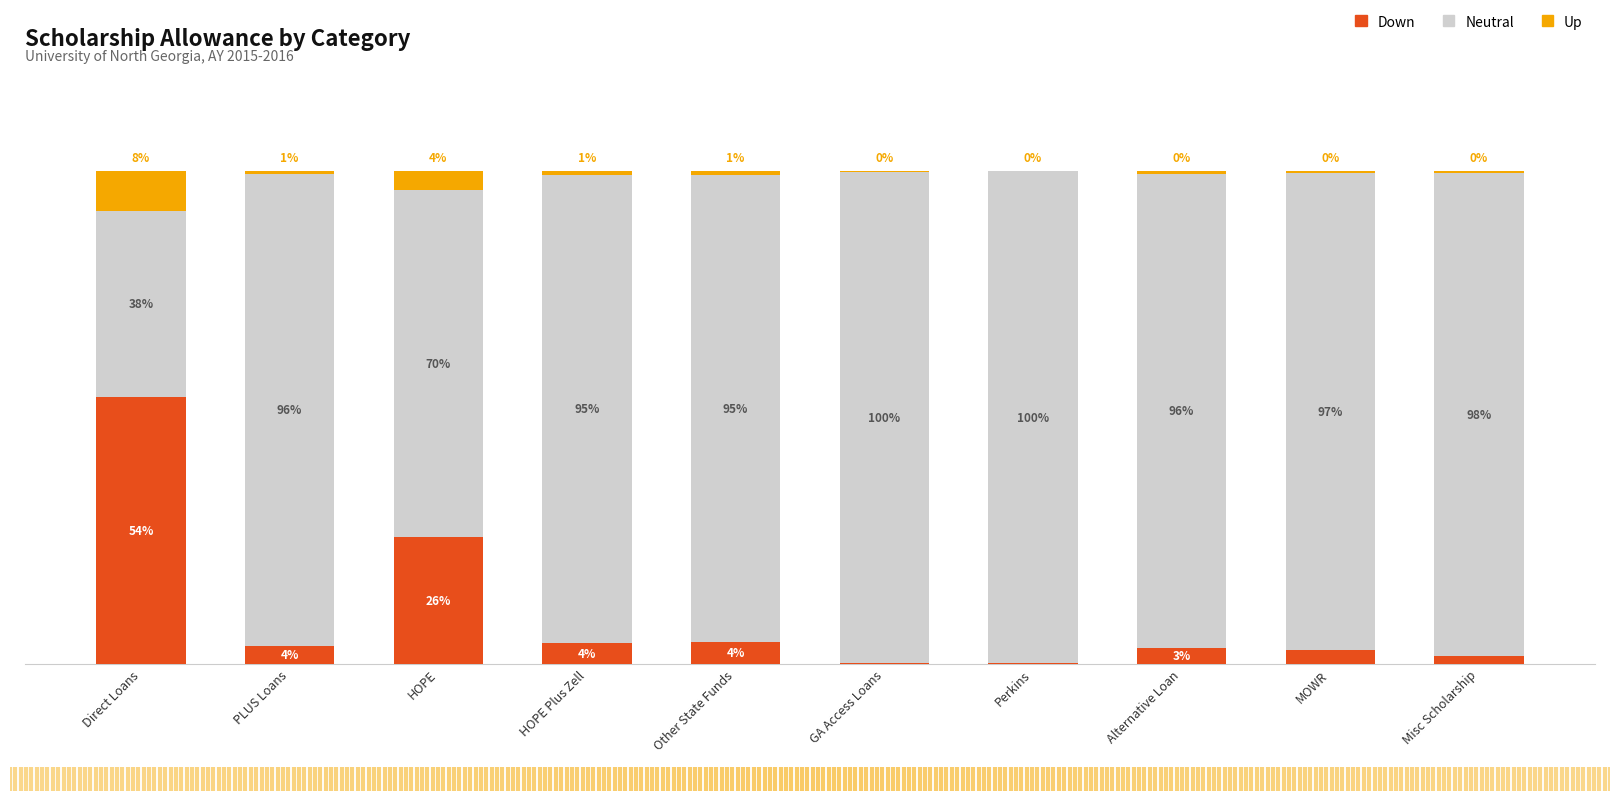

Are the bars horizontal?

No